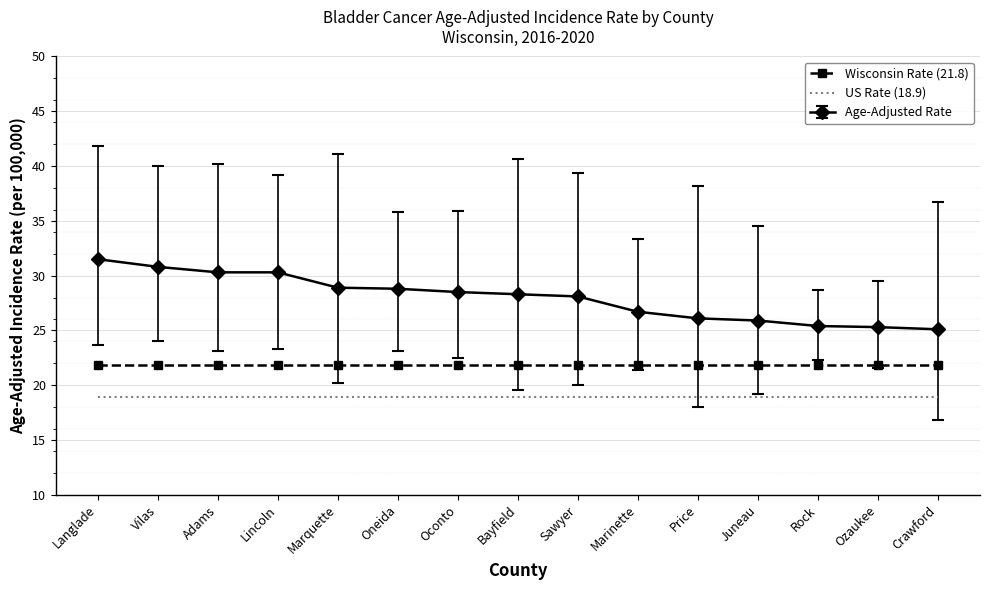

What is the maximum value shown in the chart?

31.5